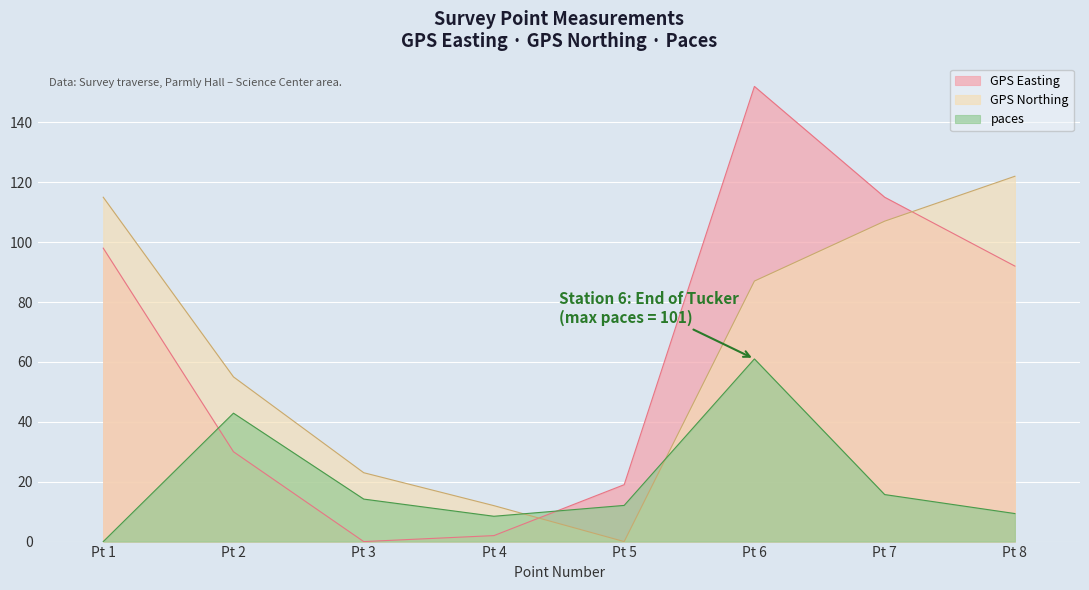

At which category does GPS Easting reach its first local peak?

Pt 6